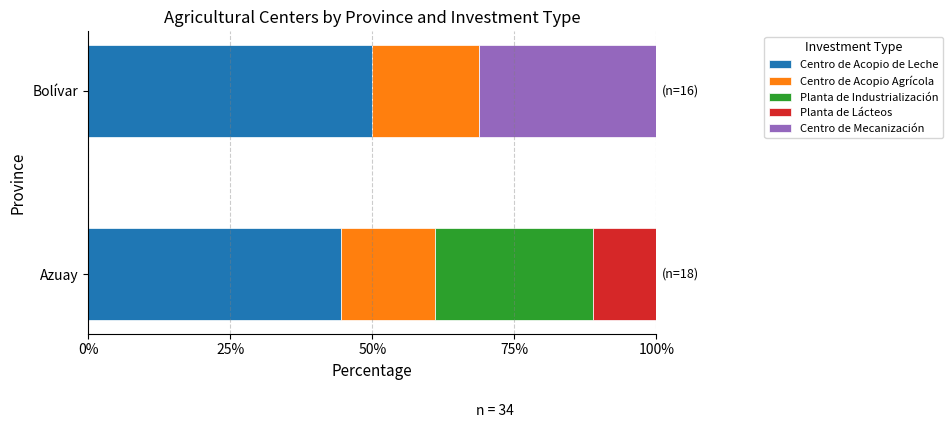

What is the total value across all series at Azuay?

100.0